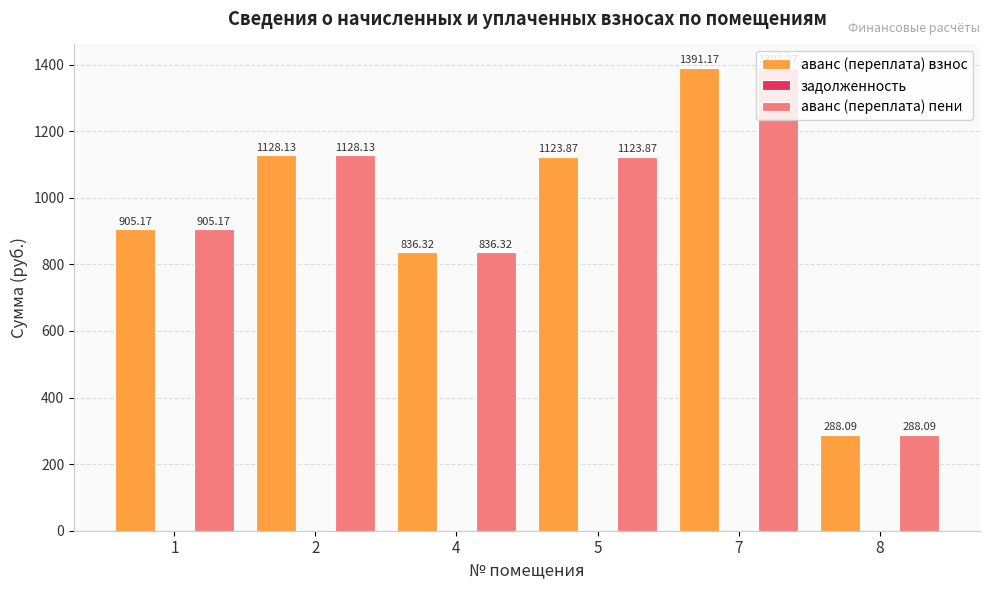

List the labels in order of аванс (переплата) пени value, smallest first.

8, 4, 1, 5, 2, 7